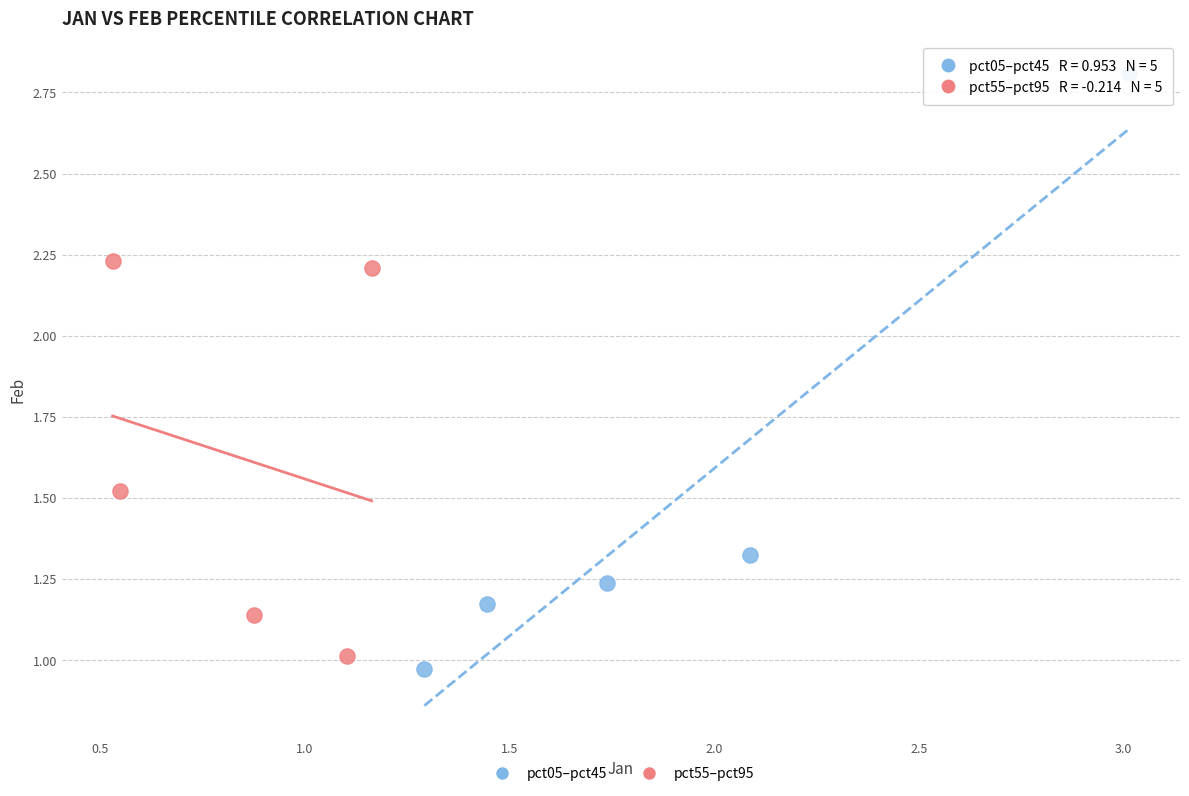

Which series has the widest spread of Y values?

pct05–pct45